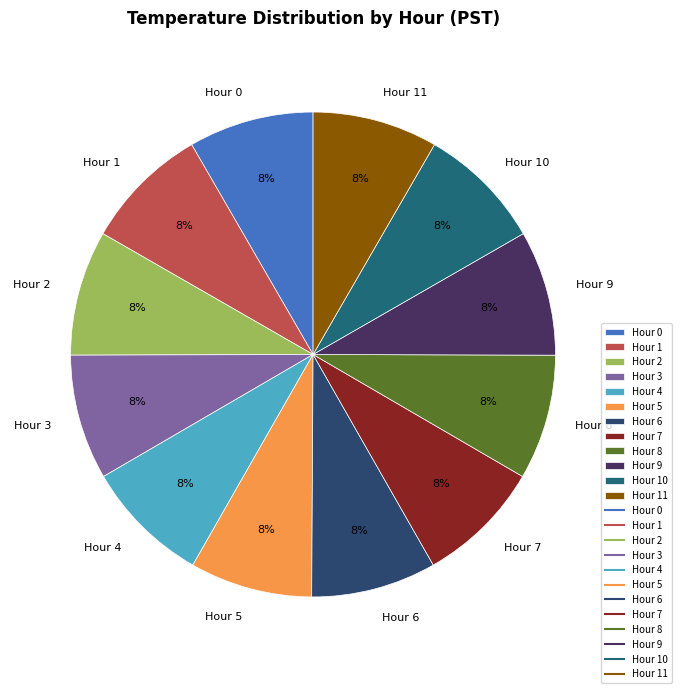

Approximately how many times larger is the value at Hour 7 compared to Hour 1?

1.0